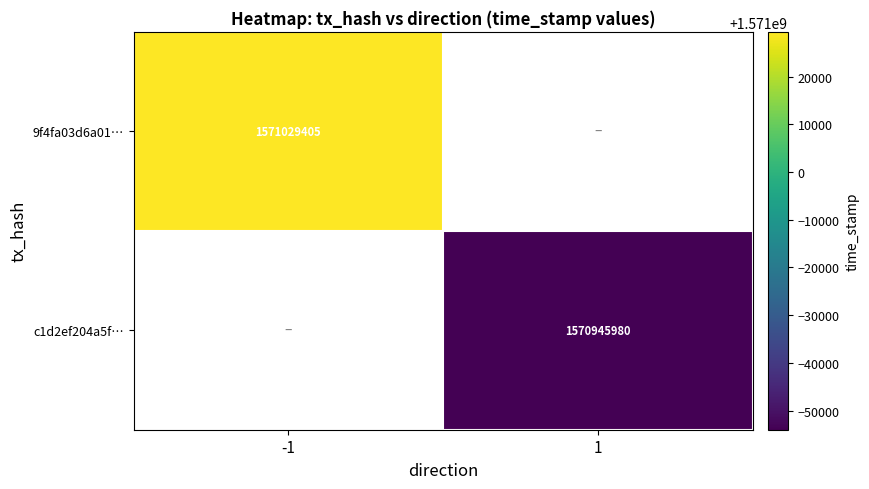

Between 1 and -1, which is larger?

-1